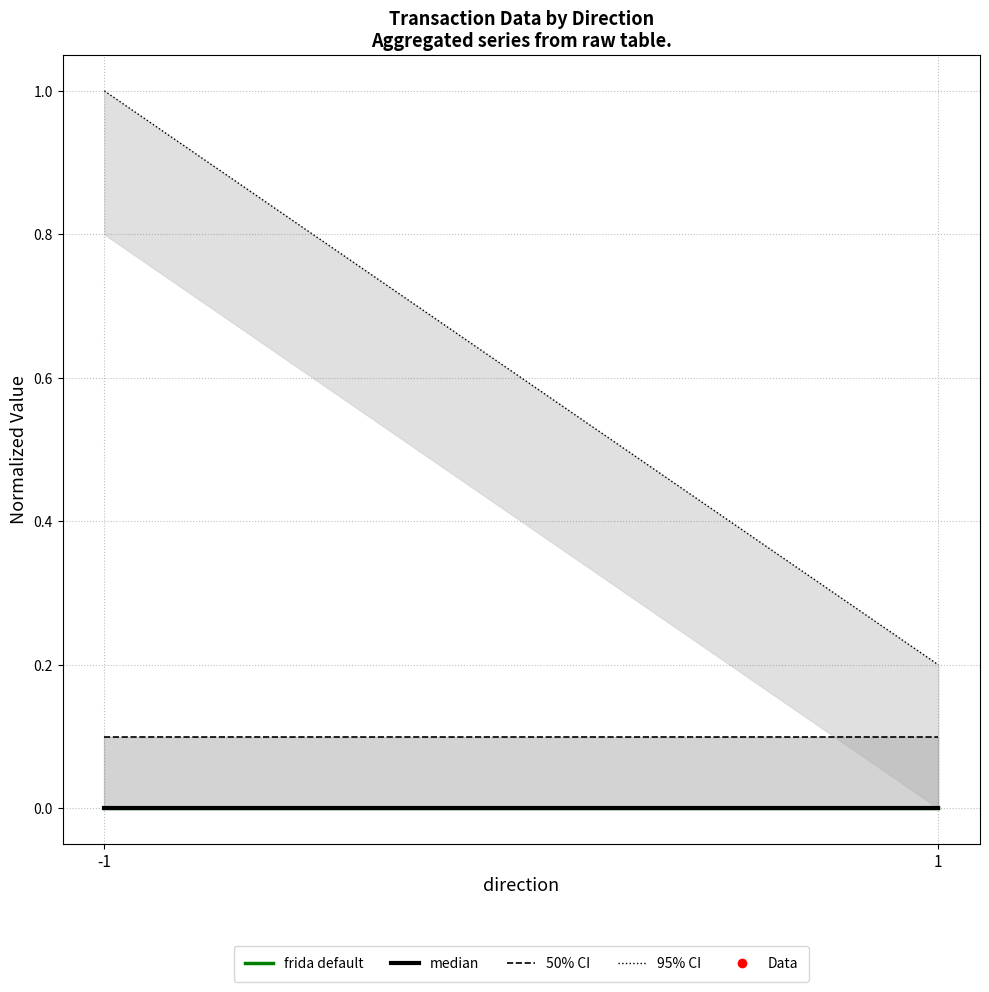

Reading left to right, what are all the values shown in this chart?

frida default: -1=0.0	1=0.0
median: -1=0.0	1=0.0
50% CI bound: -1=0.1	1=0.1
95% CI bound: -1=1.0	1=0.2